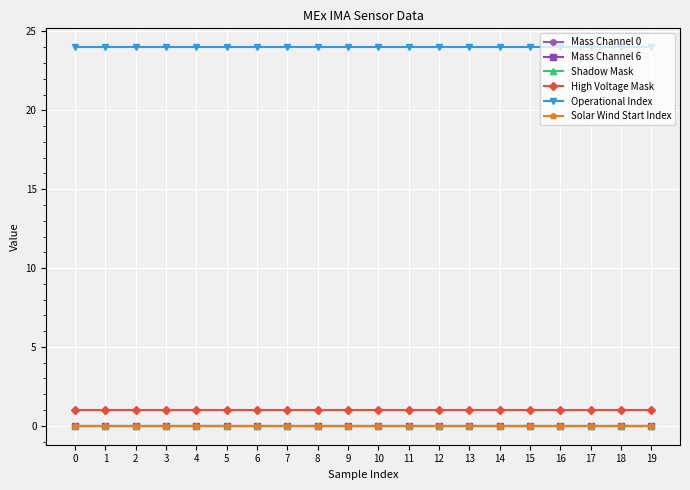

True or false: Mass Channel 6 has a value of 0 at 10.

True